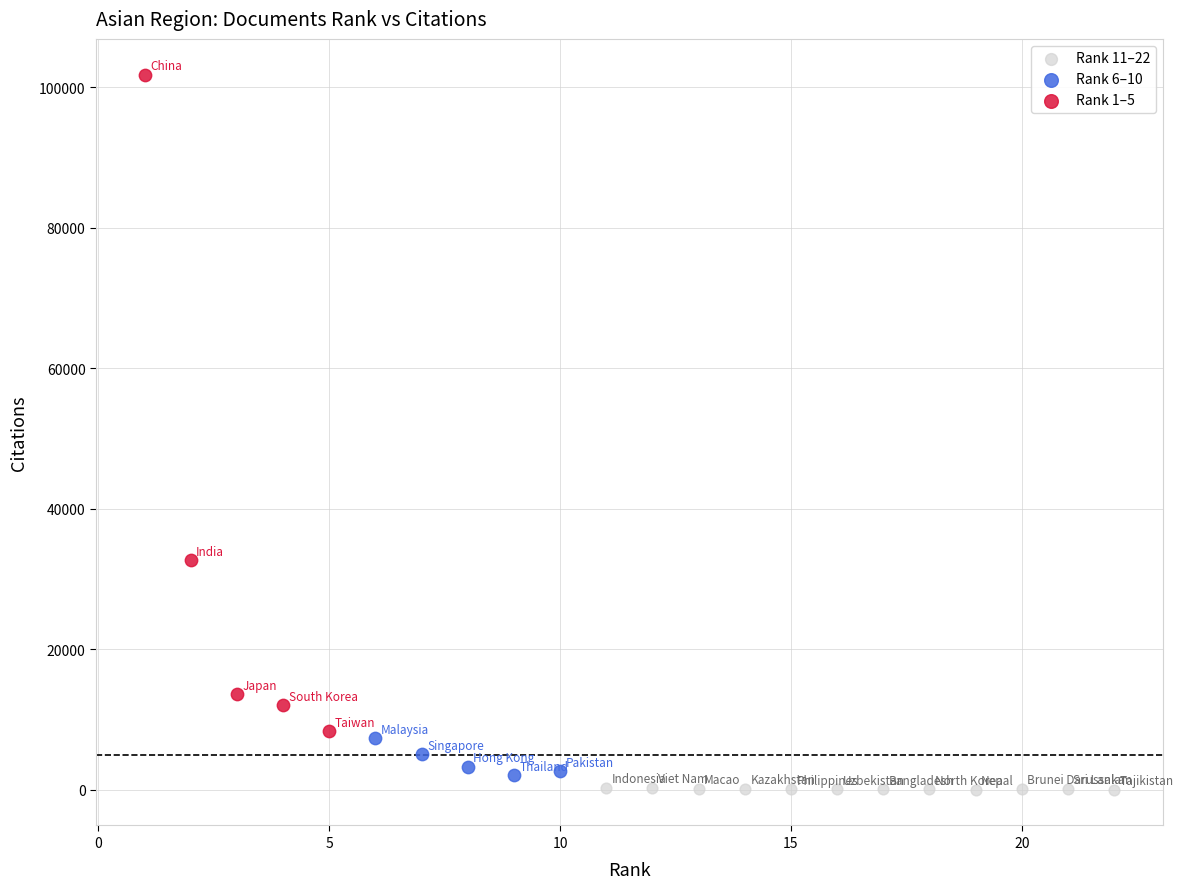

Which series reaches the maximum Y coordinate?

Rank 1–5